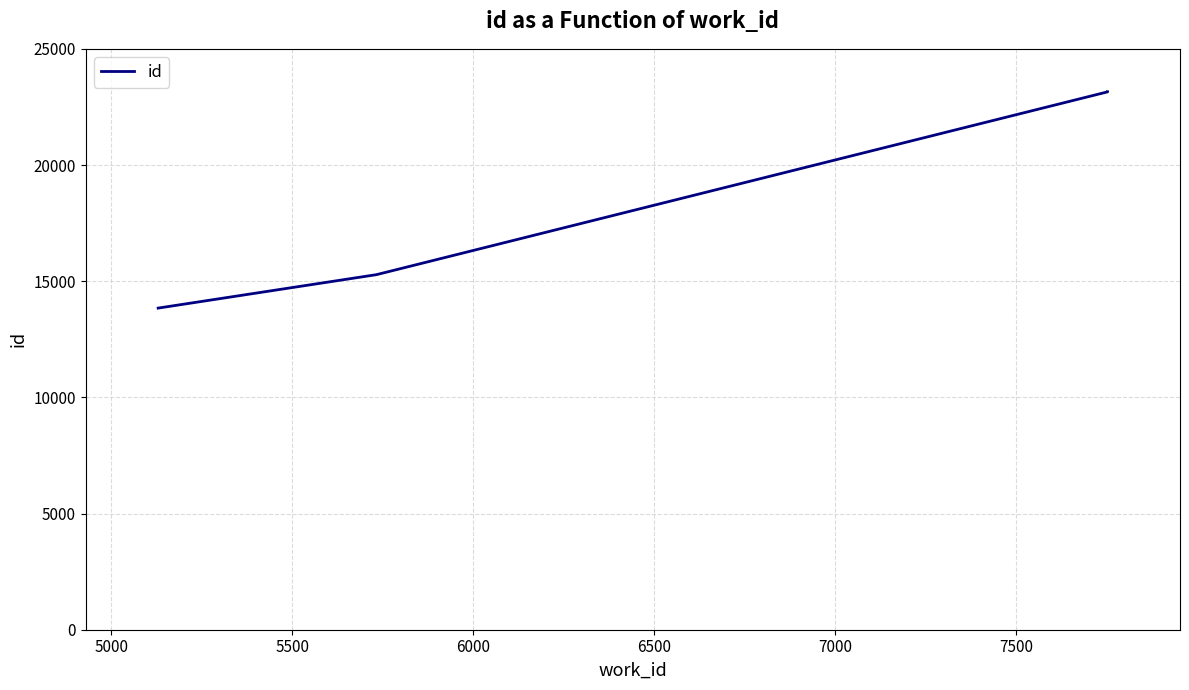

True or false: the data has more than 2 interior local peaks.

False